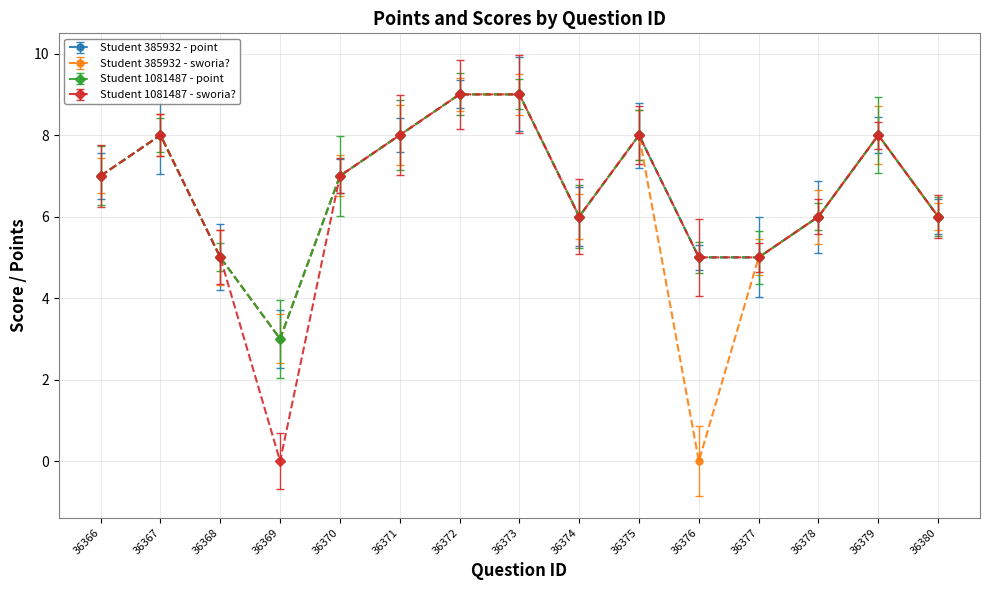

What is the difference between the Student 385932 - sworia? values at 36380 and 36377?

1